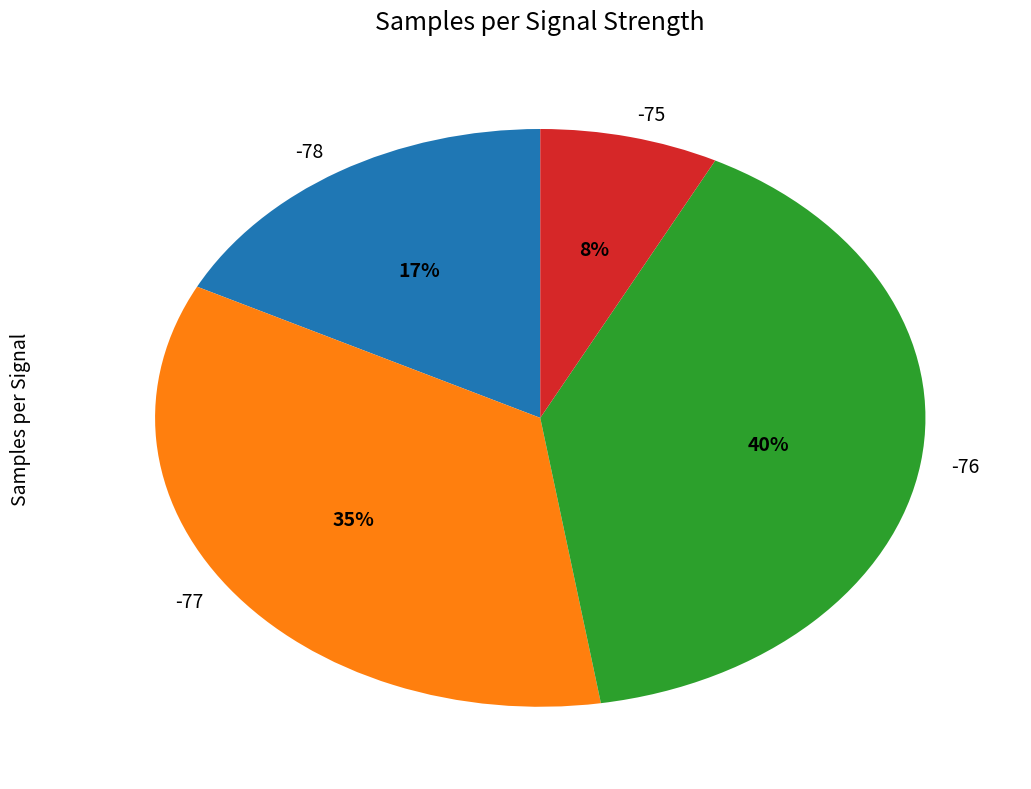

Which category has the smallest portion of the pie?

-75